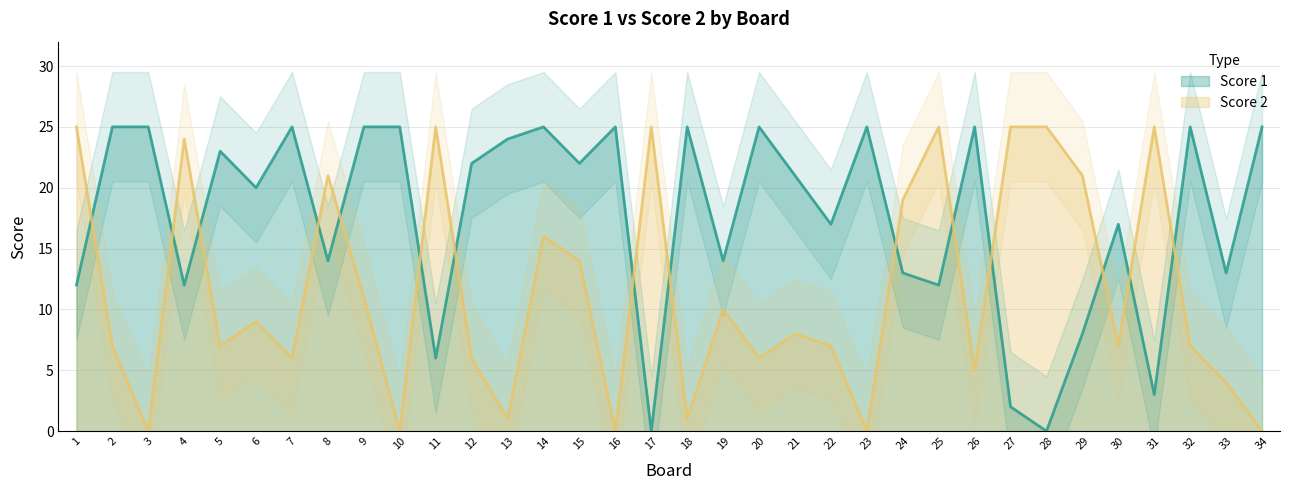

Reading left to right, list all the values displayed in this chart.

Score 1: 1=12	2=25	3=25	4=12	5=23	6=20	7=25	8=14	9=25	10=25	11=6	12=22	13=24	14=25	15=22	16=25	17=0	18=25	19=14	20=25	21=21	22=17	23=25	24=13	25=12	26=25	27=2	28=0	29=8	30=17	31=3	32=25	33=13	34=25
Score 2: 1=25	2=7	3=0	4=24	5=7	6=9	7=6	8=21	9=11	10=0	11=25	12=6	13=1	14=16	15=14	16=0	17=25	18=1	19=10	20=6	21=8	22=7	23=0	24=19	25=25	26=5	27=25	28=25	29=21	30=7	31=25	32=7	33=4	34=0